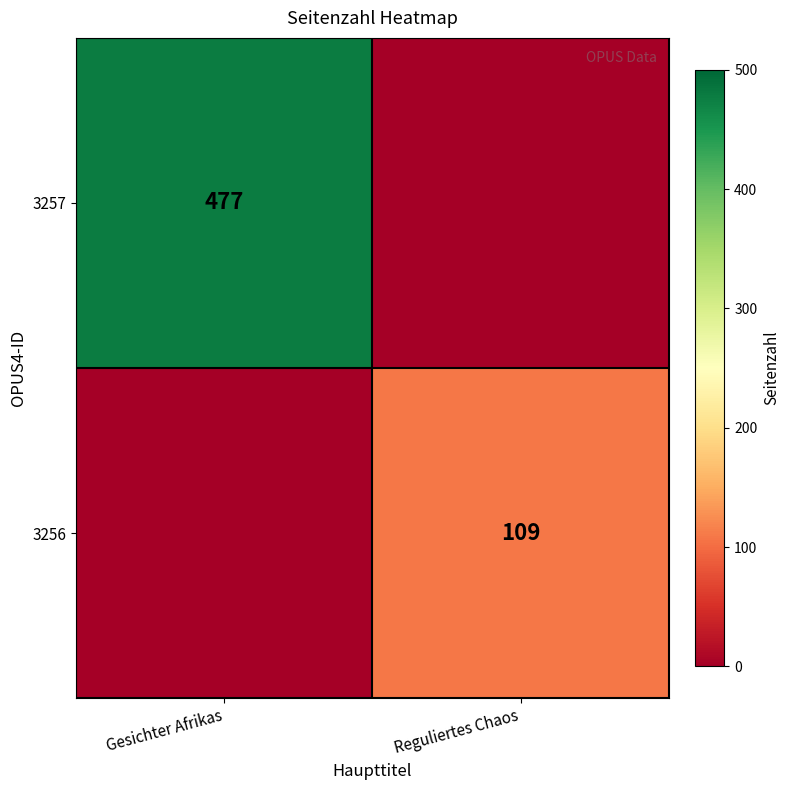

True or false: 3257 has a value of 259 at Gesichter Afrikas.

False